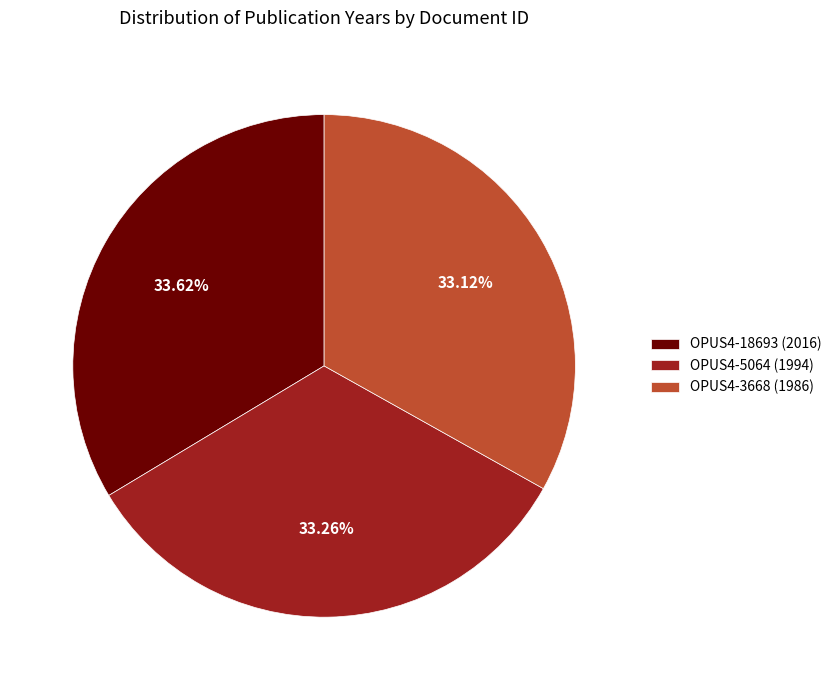

How many slices are in this pie chart?

3